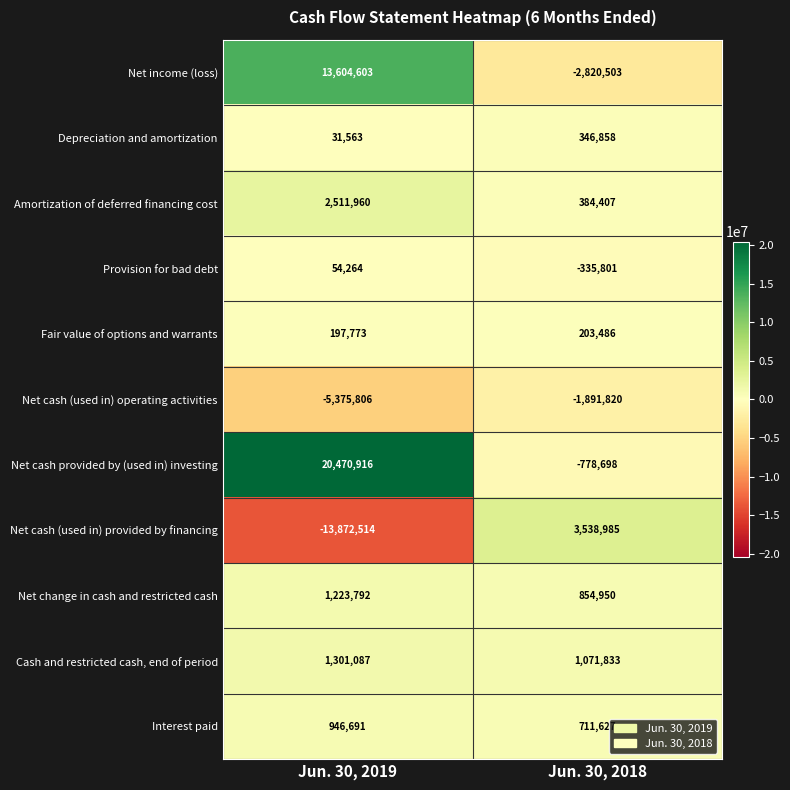

Which series changed the most between Jun. 30, 2019 and Jun. 30, 2018?

Net cash provided by (used in) investing